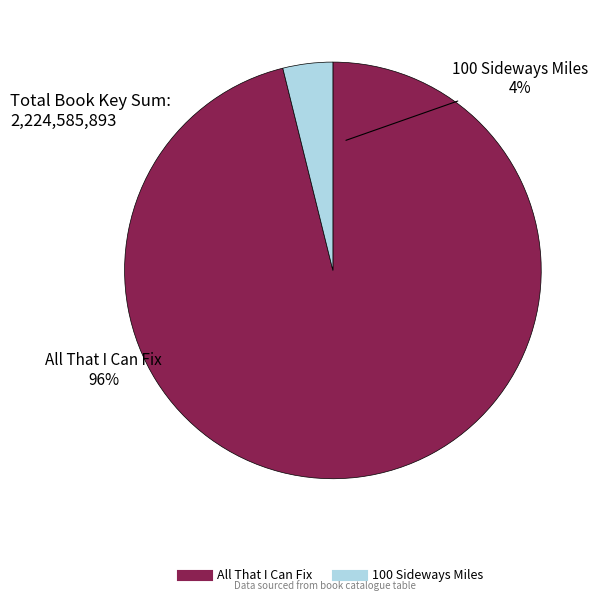

What percentage is the All That I Can Fix slice, to the nearest percent?

96%